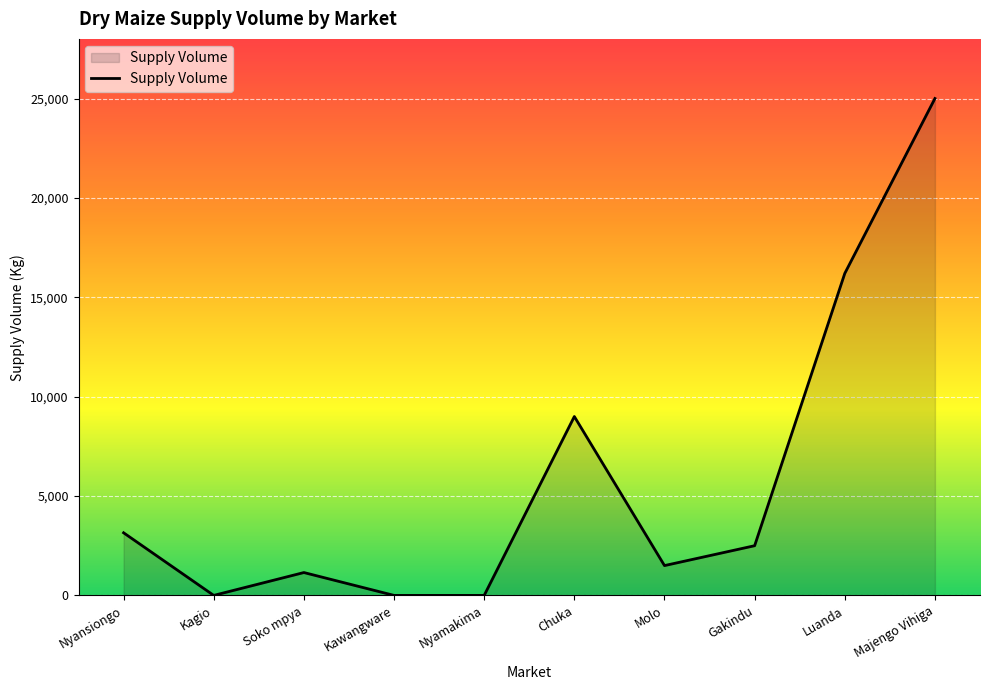

What position from the left is Soko mpya?

3